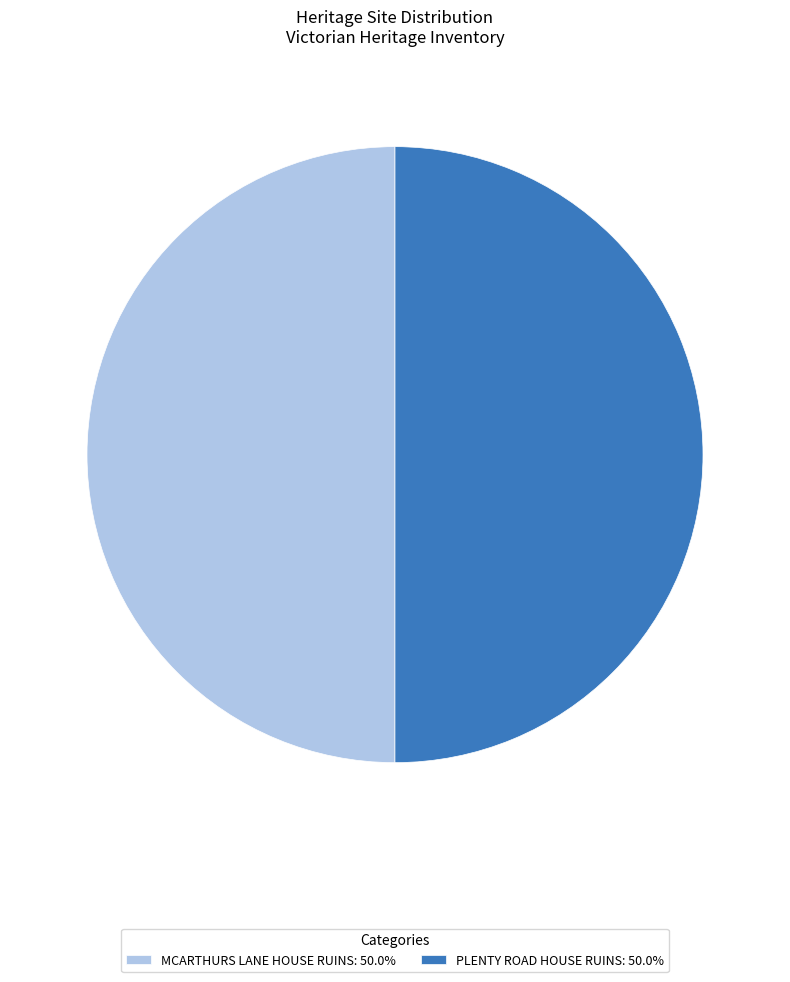

The MCARTHURS LANE HOUSE RUINS slice represents 50% of the pie. True or false?

True